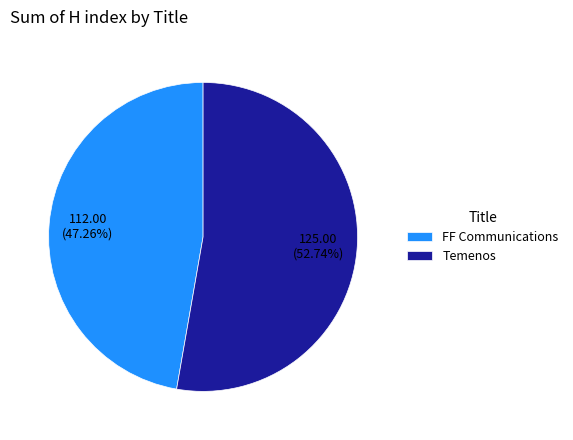

Which has a higher value, FF Communications or Temenos?

Temenos